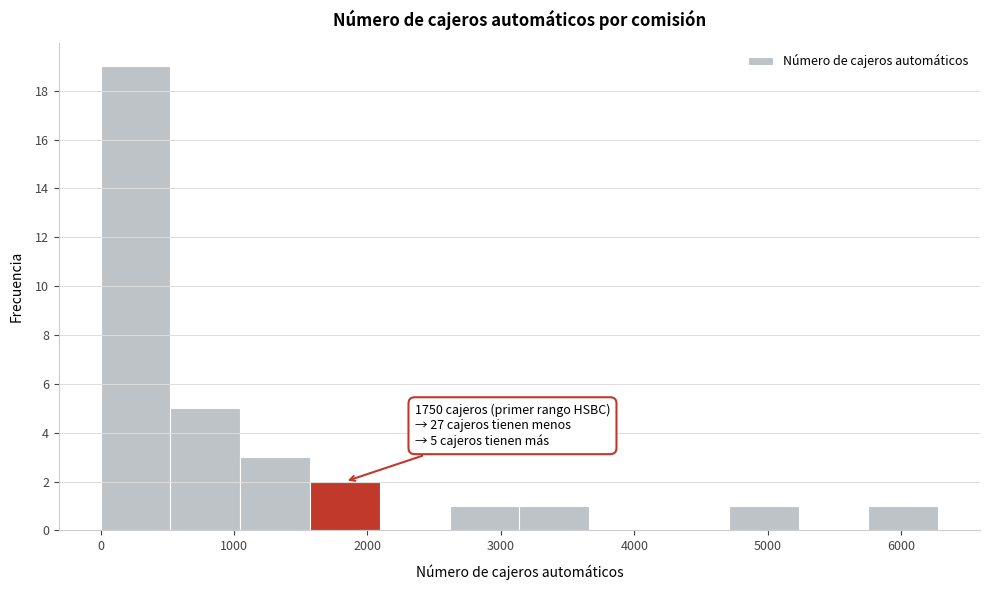

Over which range of the x-axis is the bar tallest?

0 to 500